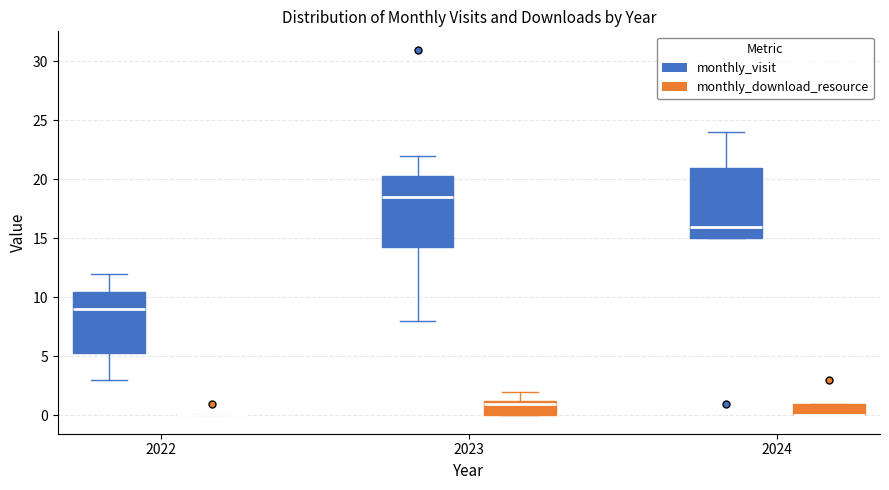

Reading left to right, transcribe this box plot: for each box, give where its median line is, the range the box spans, and where its two whiskers end, as read against the y-axis. The values are not printed on the chart, so give them approximately, as read against the axis.

2022 (monthly_visit): median 9.0, box 5.5 to 10.5, whiskers 3.0 to 12.0
2022 (monthly_download_resource): box collapsed to a line at 0.0, whiskers 0.0 to 0.0
2023 (monthly_visit): median 18.5, box 14.5 to 20.5, whiskers 8.0 to 22.0
2023 (monthly_download_resource): median 1.0, box 0.0 to 1.5, whiskers 0.0 to 2.0
2024 (monthly_visit): median 16.0, box 15.0 to 21.0, whiskers 15.0 to 24.0
2024 (monthly_download_resource): median 0.0 (drawn on the box's lower edge), box 0.0 to 1.0, whiskers 0.0 to 1.0